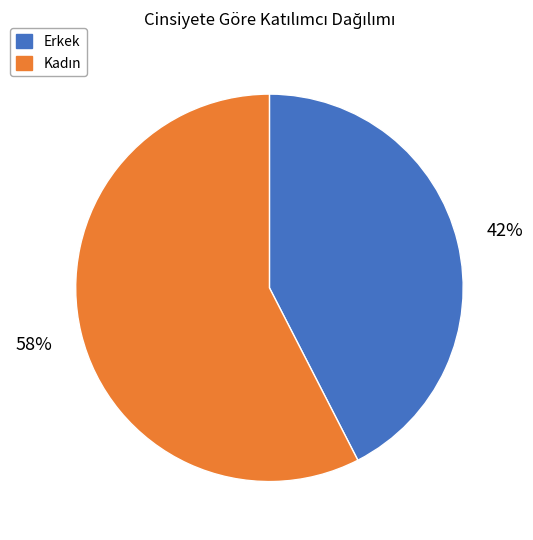

Which slice is the smallest?

Erkek